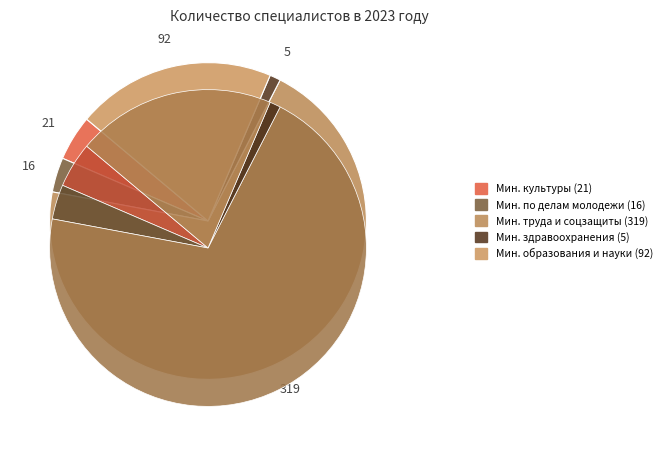

What percentage is the Министерство труда, занятости и социальной защиты slice, to the nearest percent?

70%